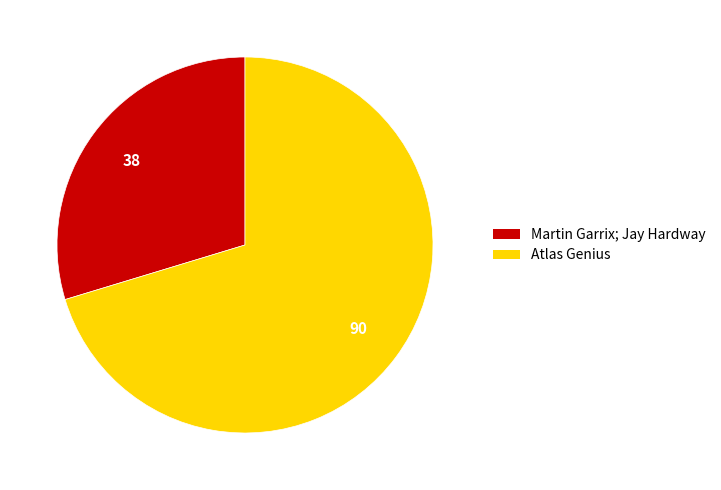

Does Martin Garrix; Jay Hardway represent more than half of the total?

No